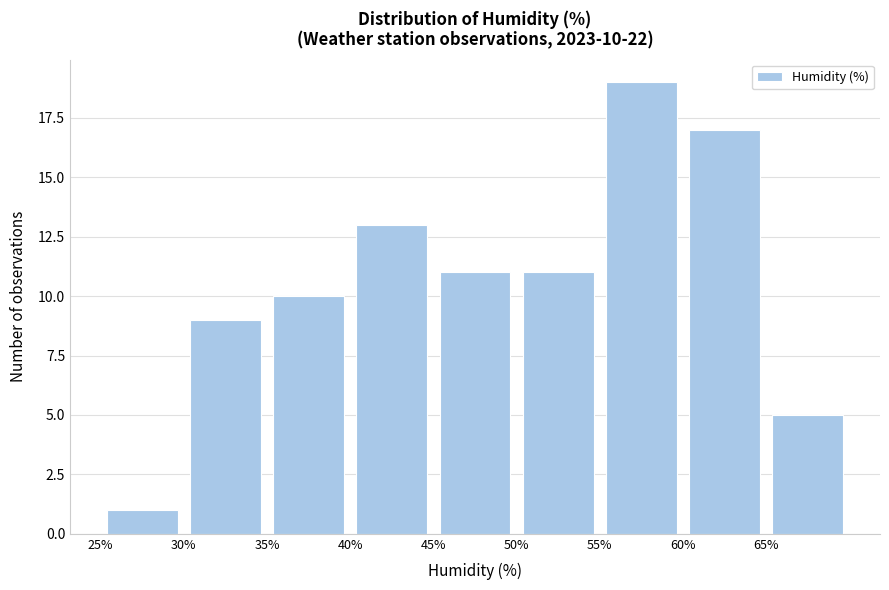

Over which range of the x-axis is the bar tallest?

55 to 60